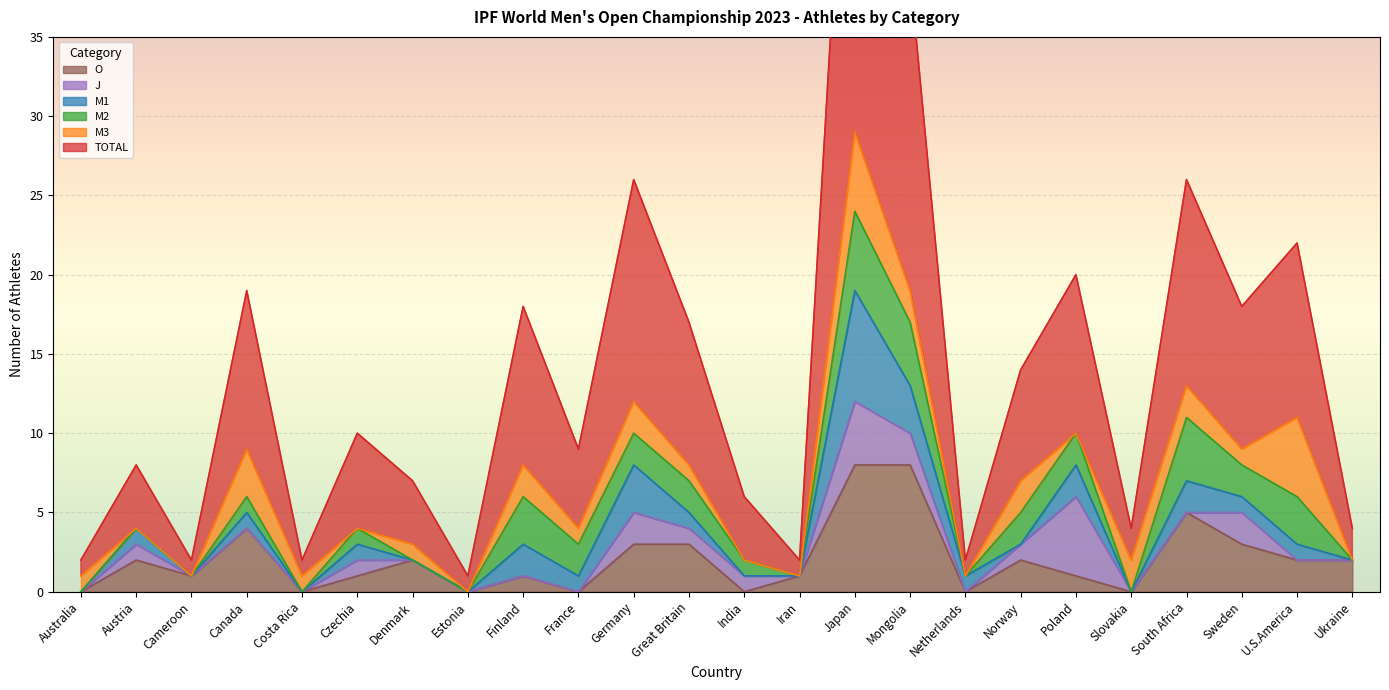

The value of O at Estonia is -3. True or false?

False